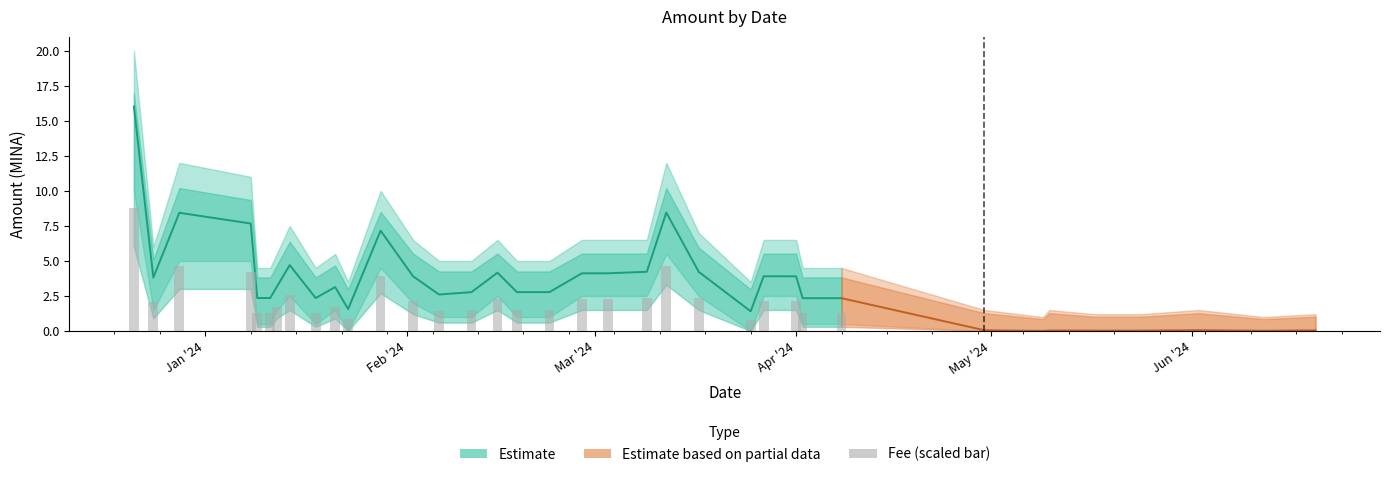

Does the chart contain any negative values?

No